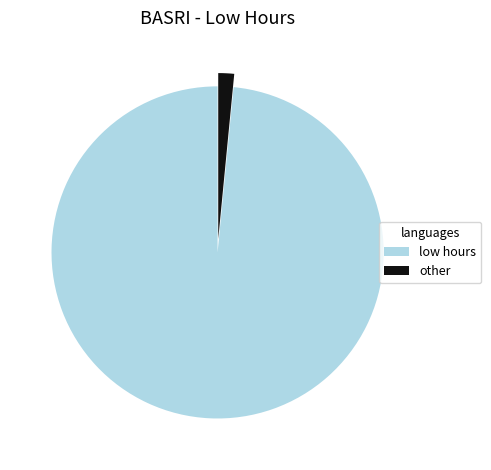

Is the sum of low hours and other greater than half?

Yes